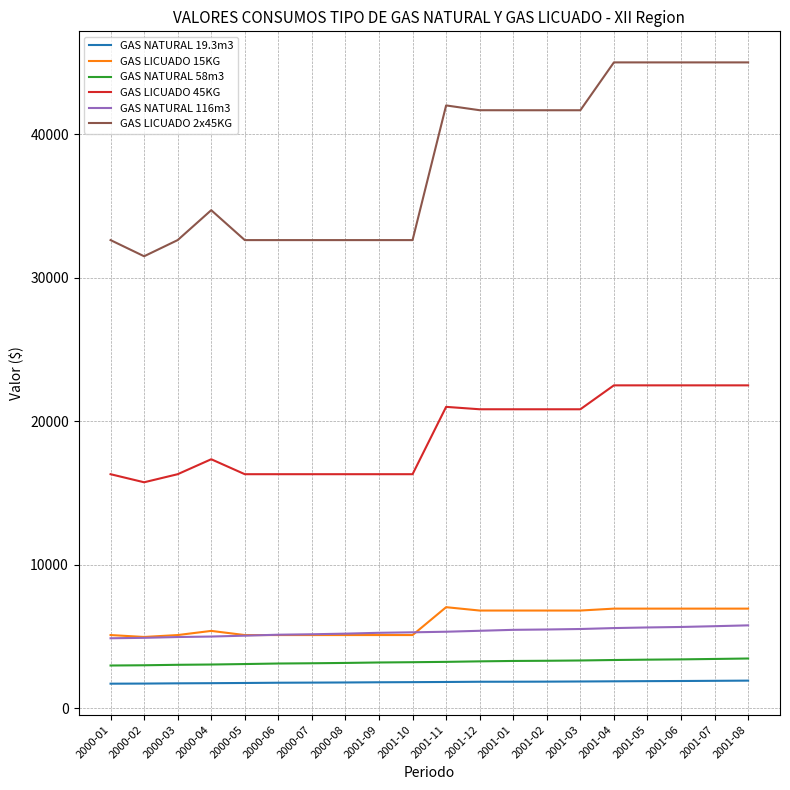

Which series has the widest spread of values?

GAS LICUADO 2x45KG